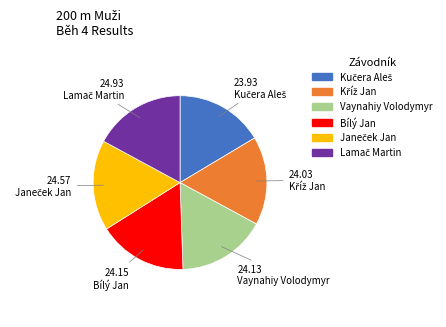

Is there any slice that represents more than half of the pie?

No